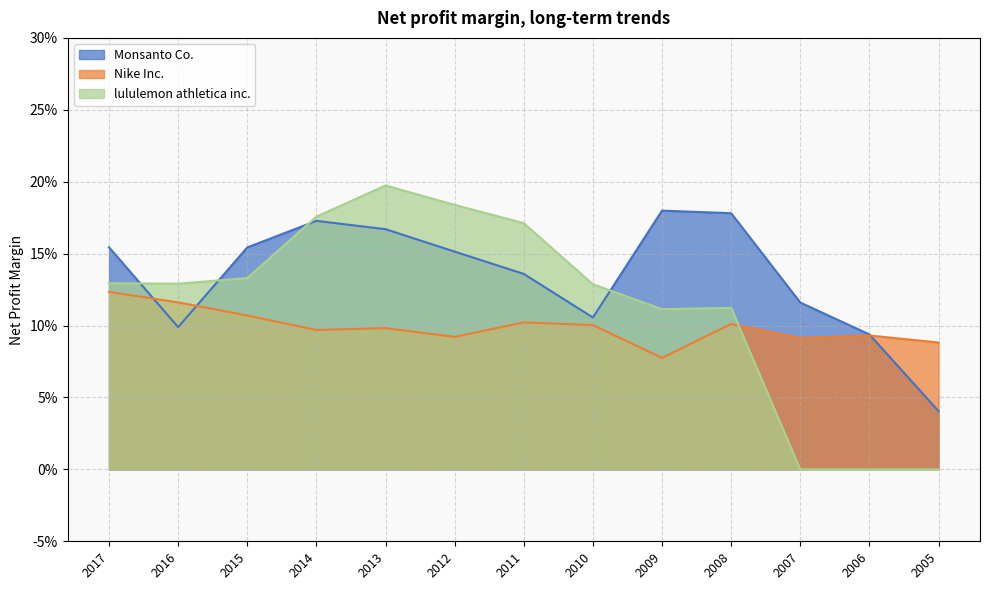

What is the average value of the Monsanto Co. series?

0.1